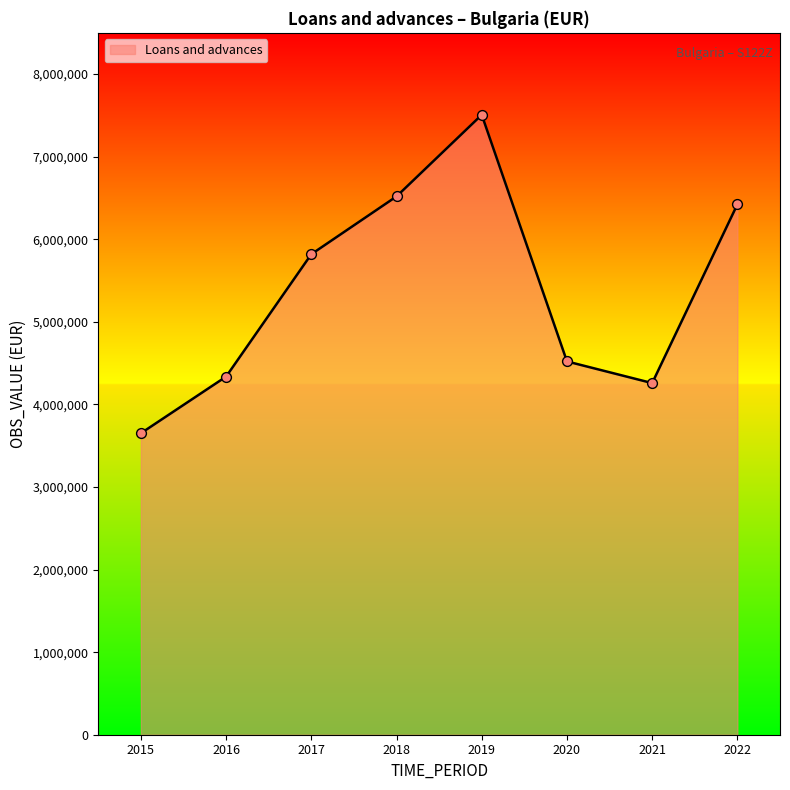

Which has a higher value, 2021 or 2022?

2022